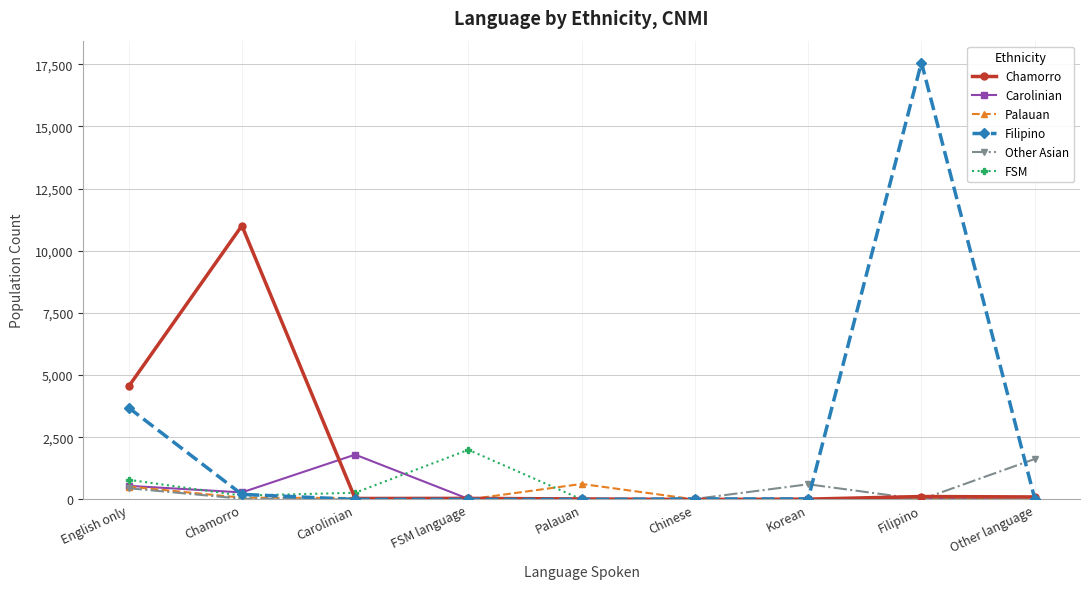

What is the greatest value displayed?

17568